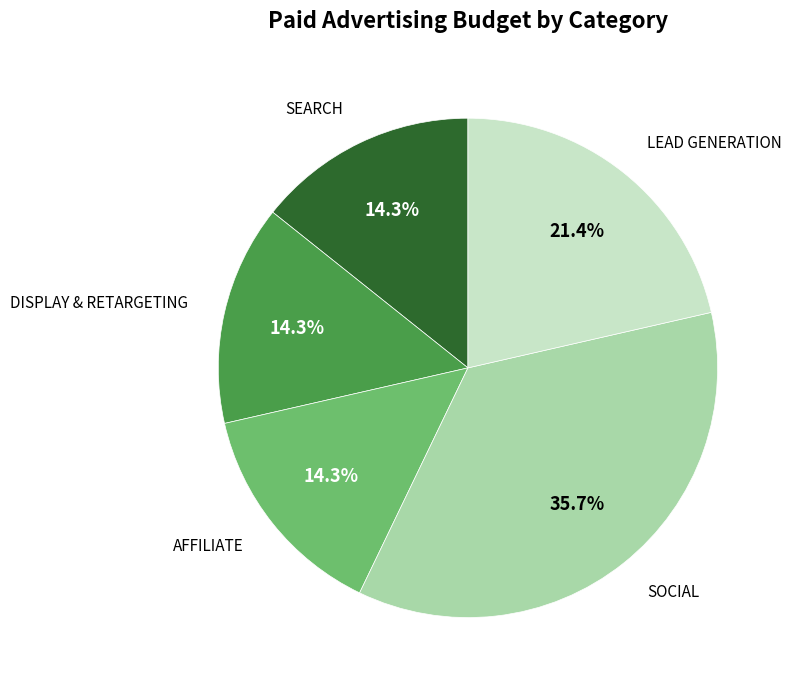

Is there a majority slice in this chart?

No